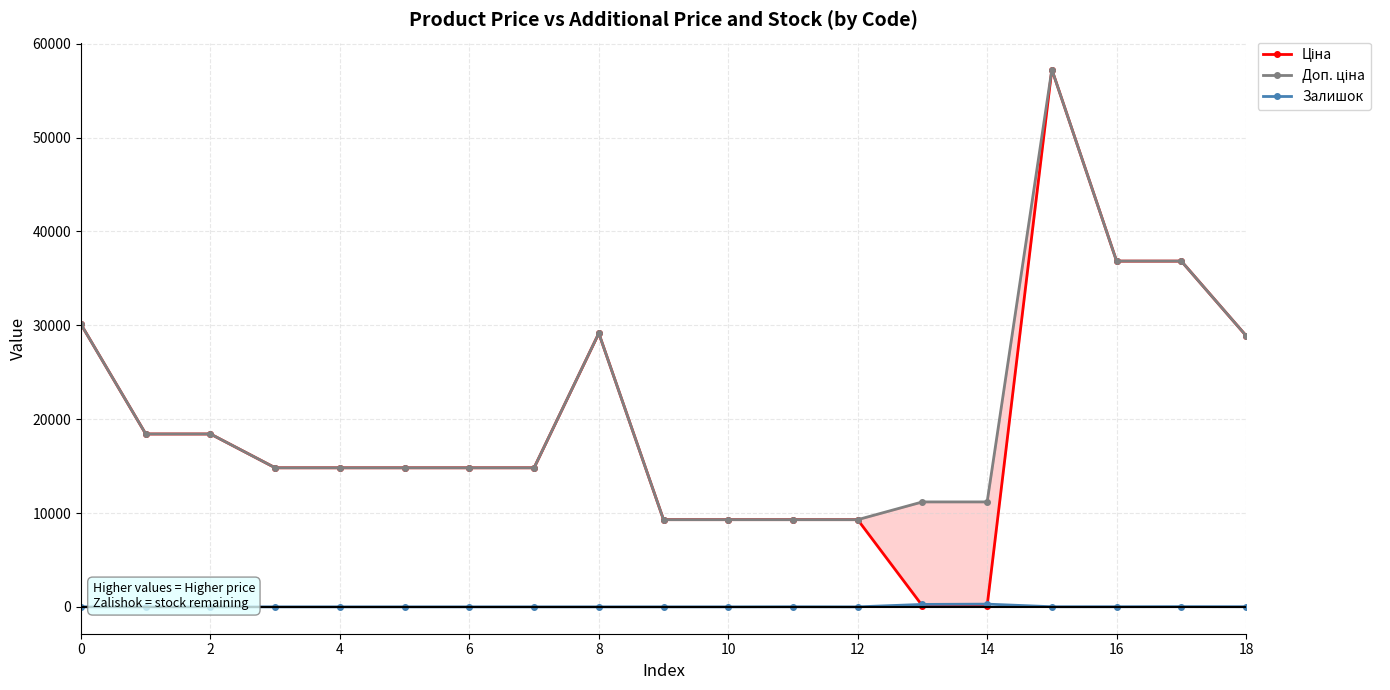

What is the maximum value for Залишок?

290.0